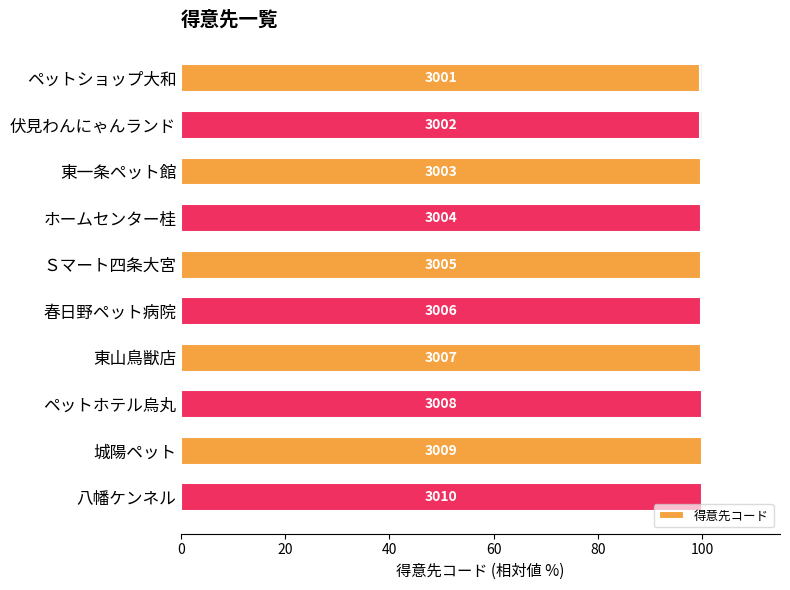

Read the value at ペットショップ大和.

99.7